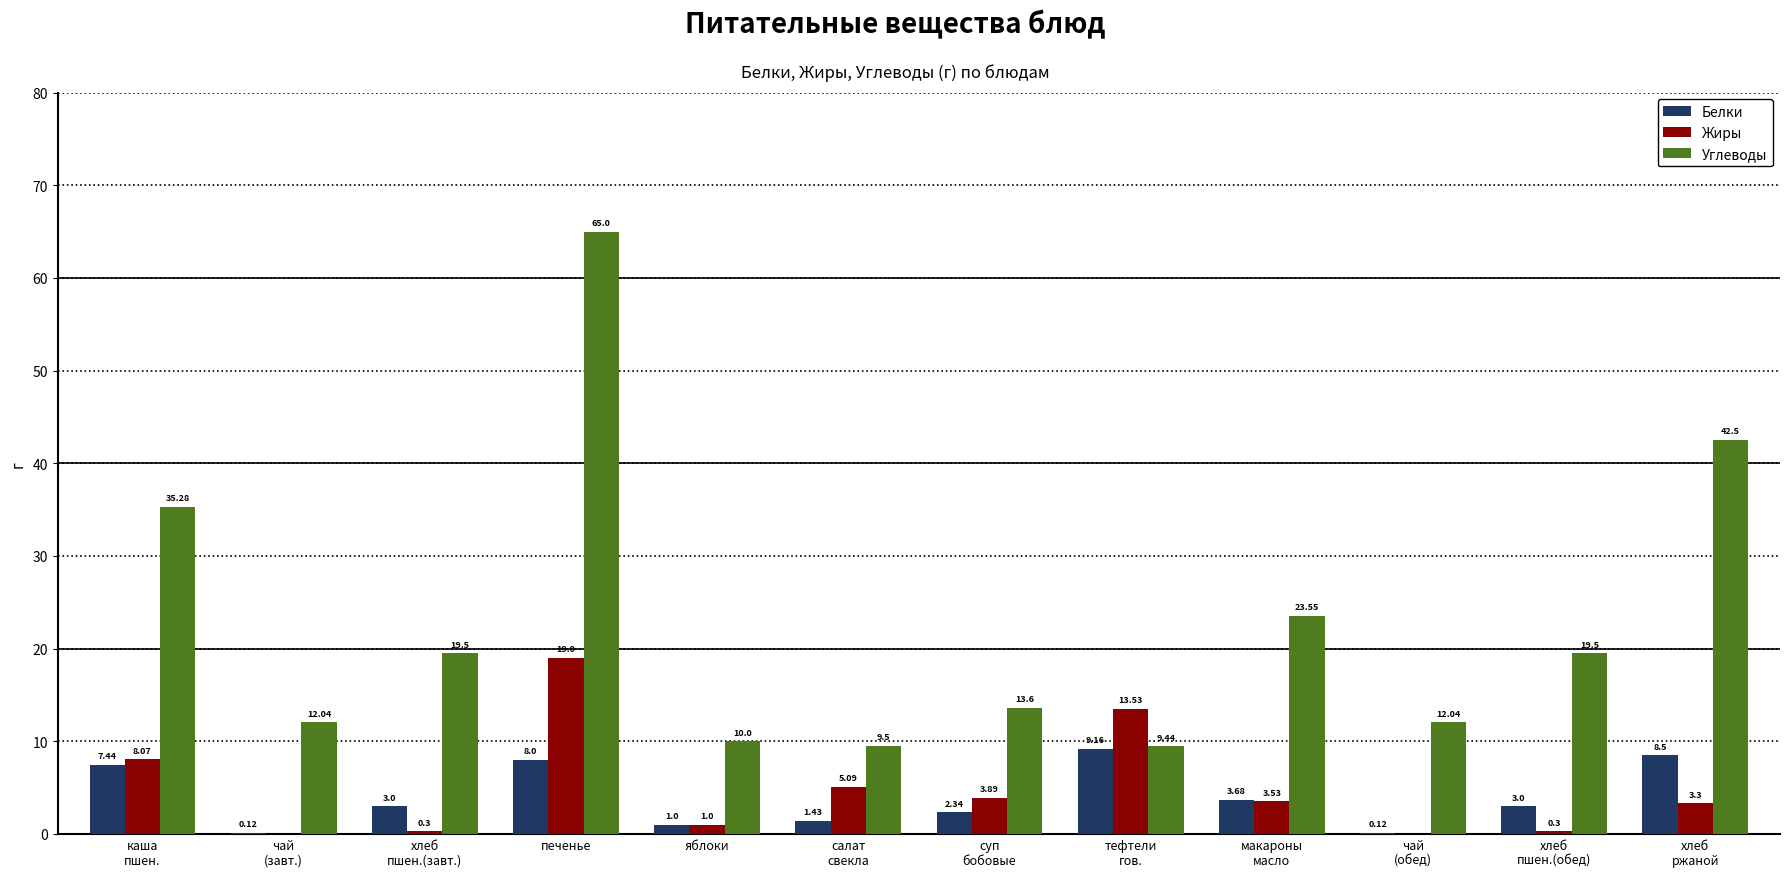

Which series has the largest total across all categories?

Углеводы